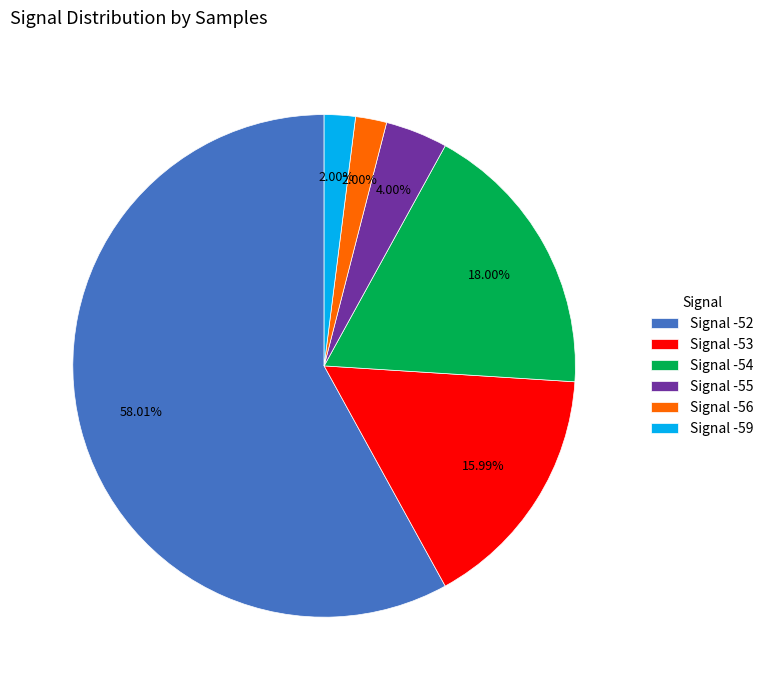

How many segments does this pie chart have?

6